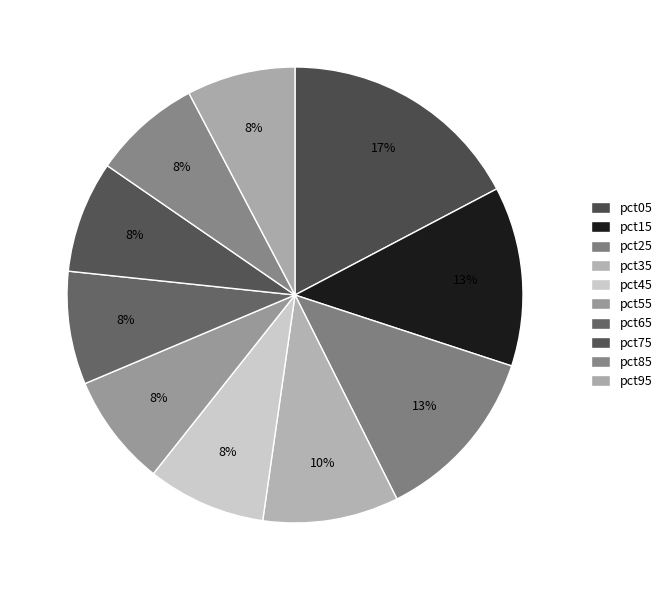

True or false: pct85 accounts for 8% of the total.

True